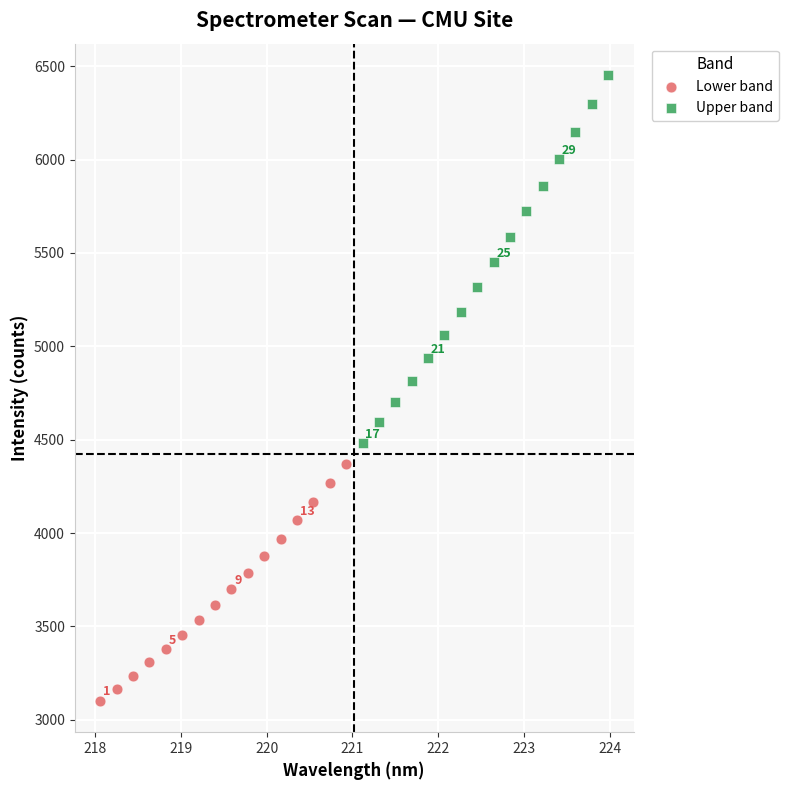

Which series contains the highest Y value?

Upper band